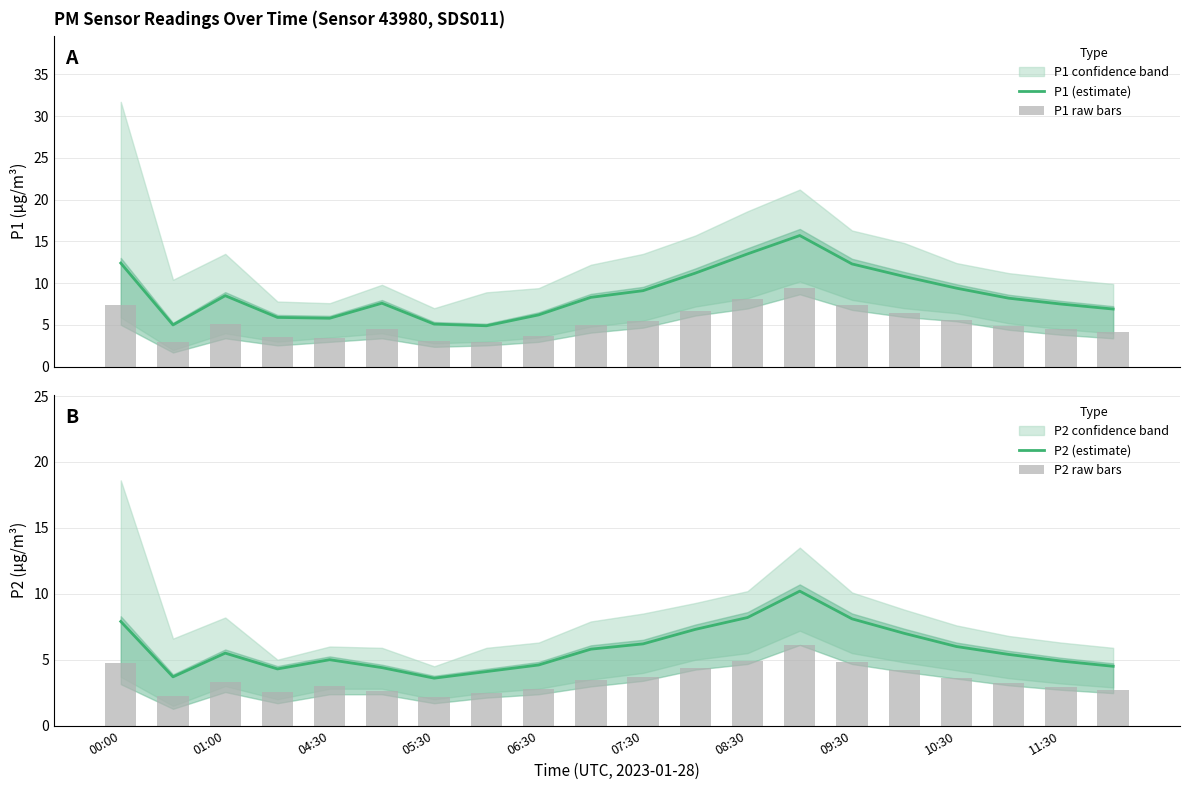

Is it true that P2 (estimate) equals 13.8 at 09:30?

False